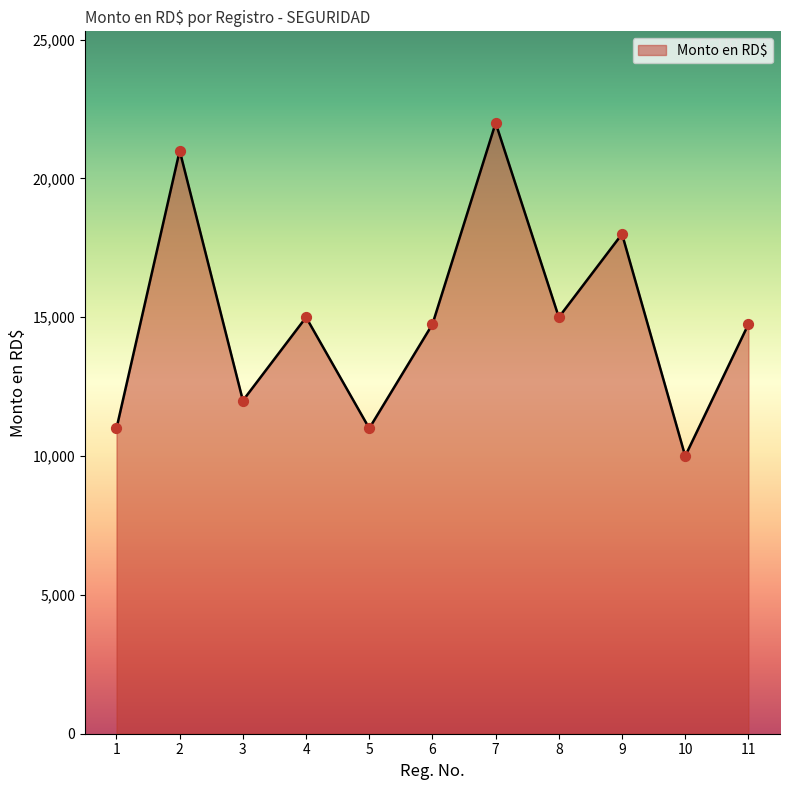

What is the change in value from 3 to 10?

-2000